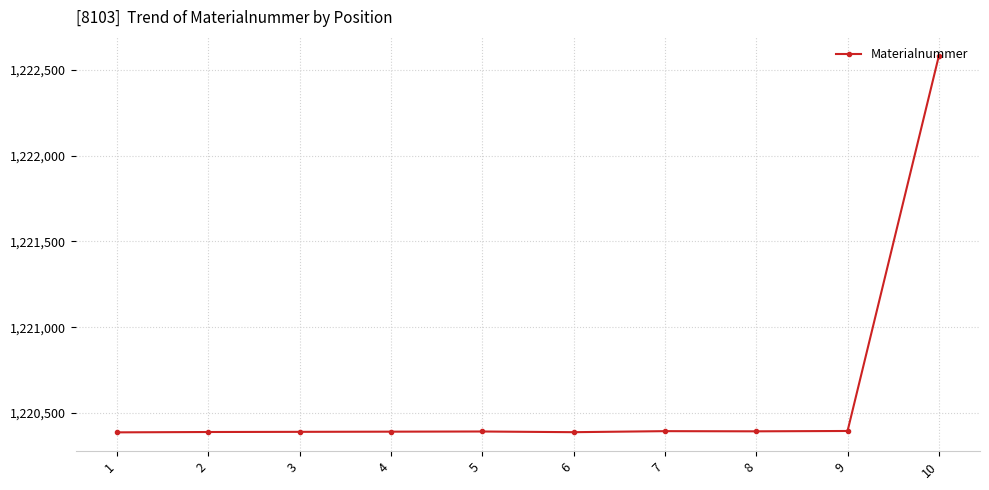

The value at 7 is 1220395. True or false?

True